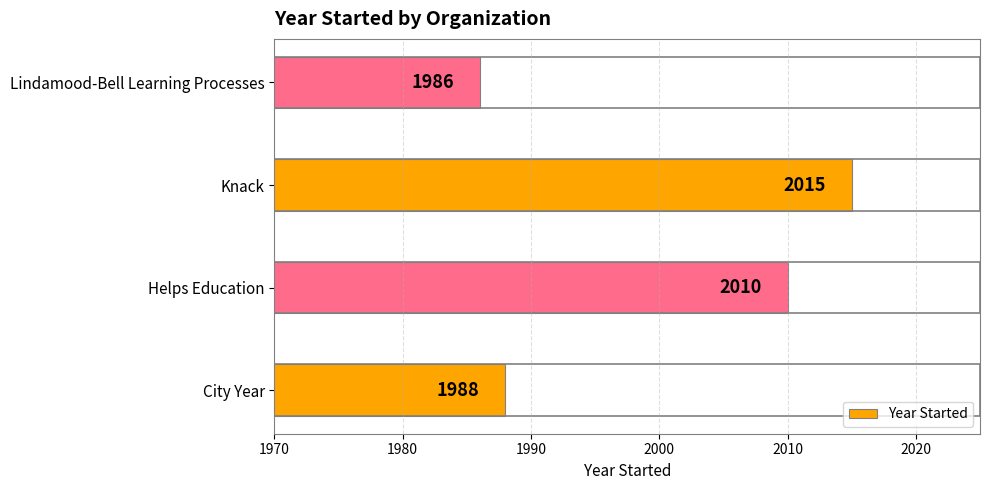

Where is the data nearest to the value 2000?

Helps Education